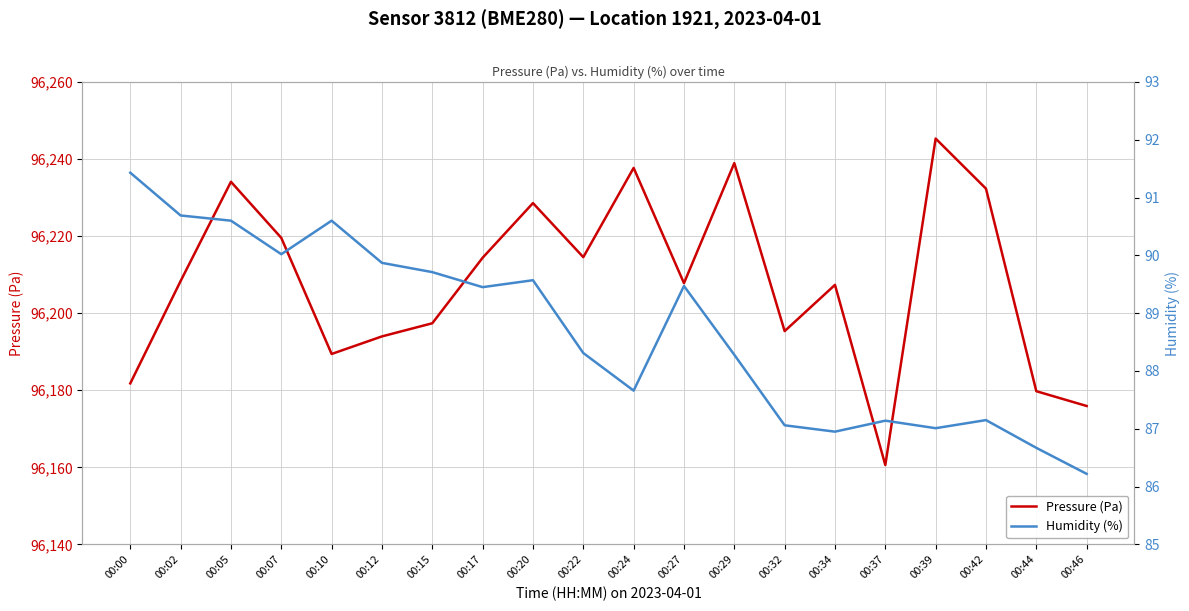

Reading left to right, what are all the values shown in this chart?

Pressure (Pa): 96181.8	96208.3	96234.1	96219.5	96189.4	96194.0	96197.4	96214.4	96228.6	96214.5	96237.7	96207.8	96238.9	96195.3	96207.3	96160.6	96245.3	96232.3	96179.8	96175.9
Humidity (%): 91.4	90.7	90.6	90.0	90.6	89.9	89.7	89.5	89.6	88.3	87.7	89.5	88.3	87.1	87.0	87.1	87.0	87.2	86.7	86.2